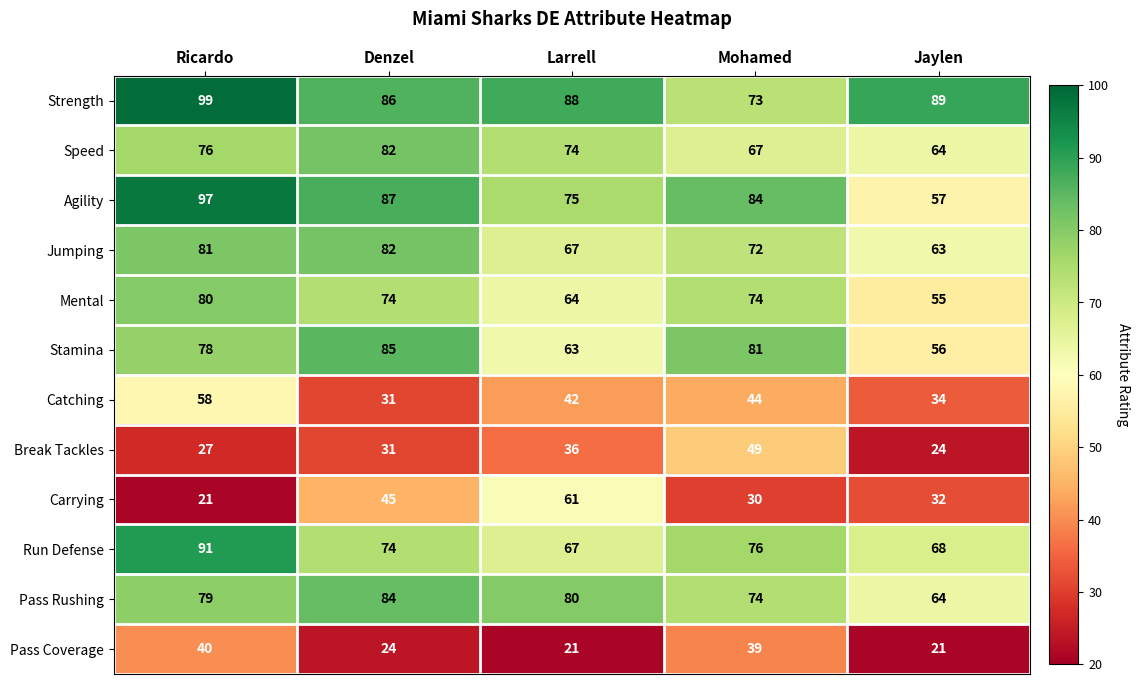

The Pass Rushing series shows 64 at Jaylen. True or false?

True